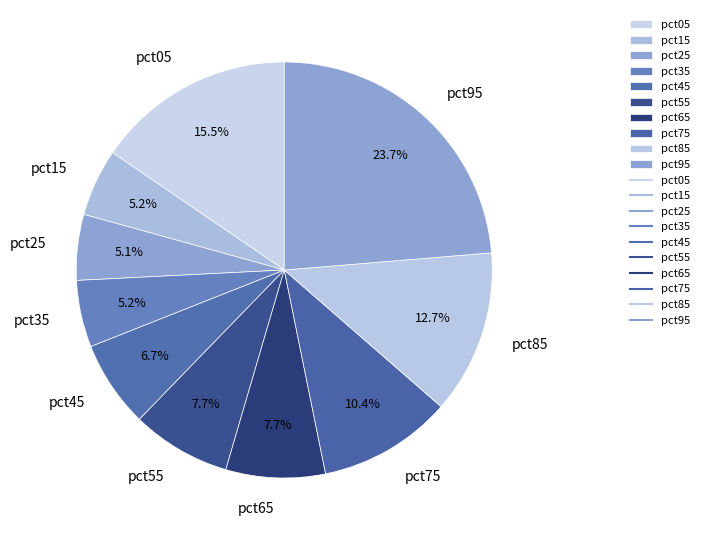

Does pct45 account for over 50% of the chart?

No